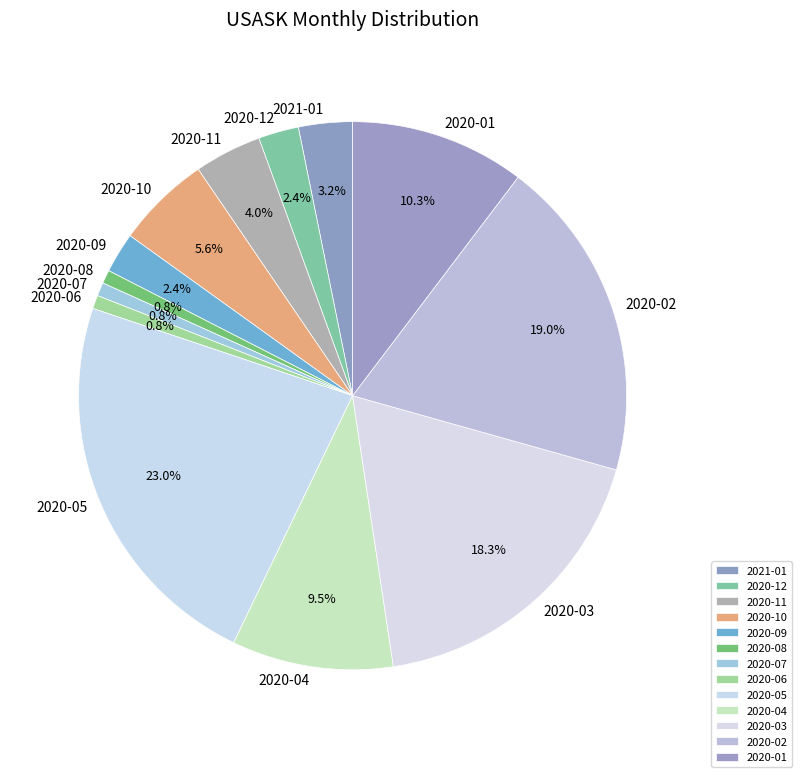

Between 2020-05 and 2020-07, which is larger?

2020-05